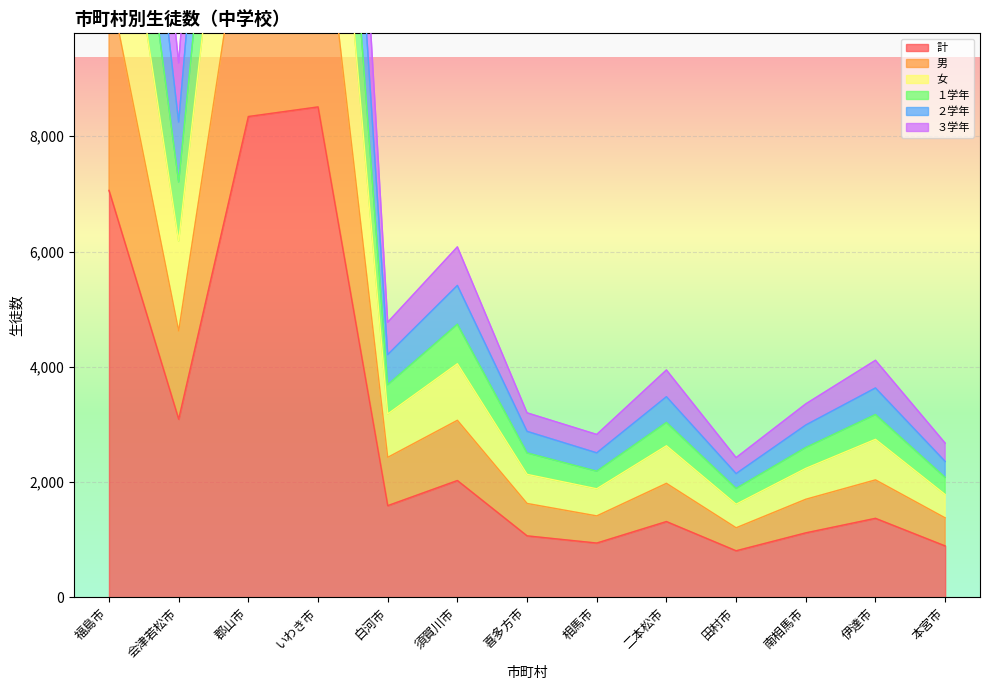

What is the sum of the 男 values at 須賀川市 and 白河市?

5501